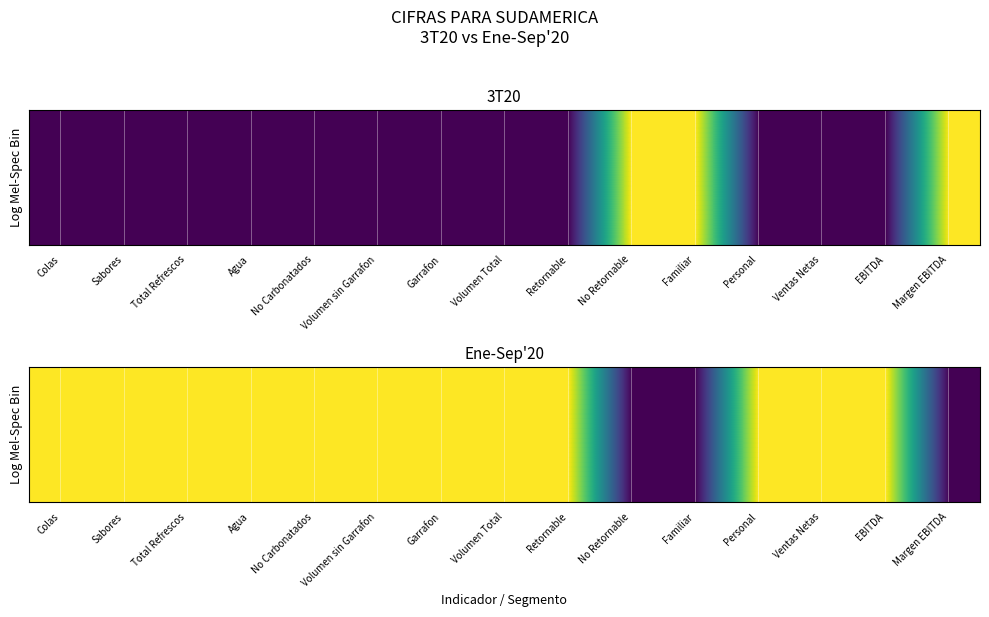

At which category does the chart reach its peak across all series?

Colas